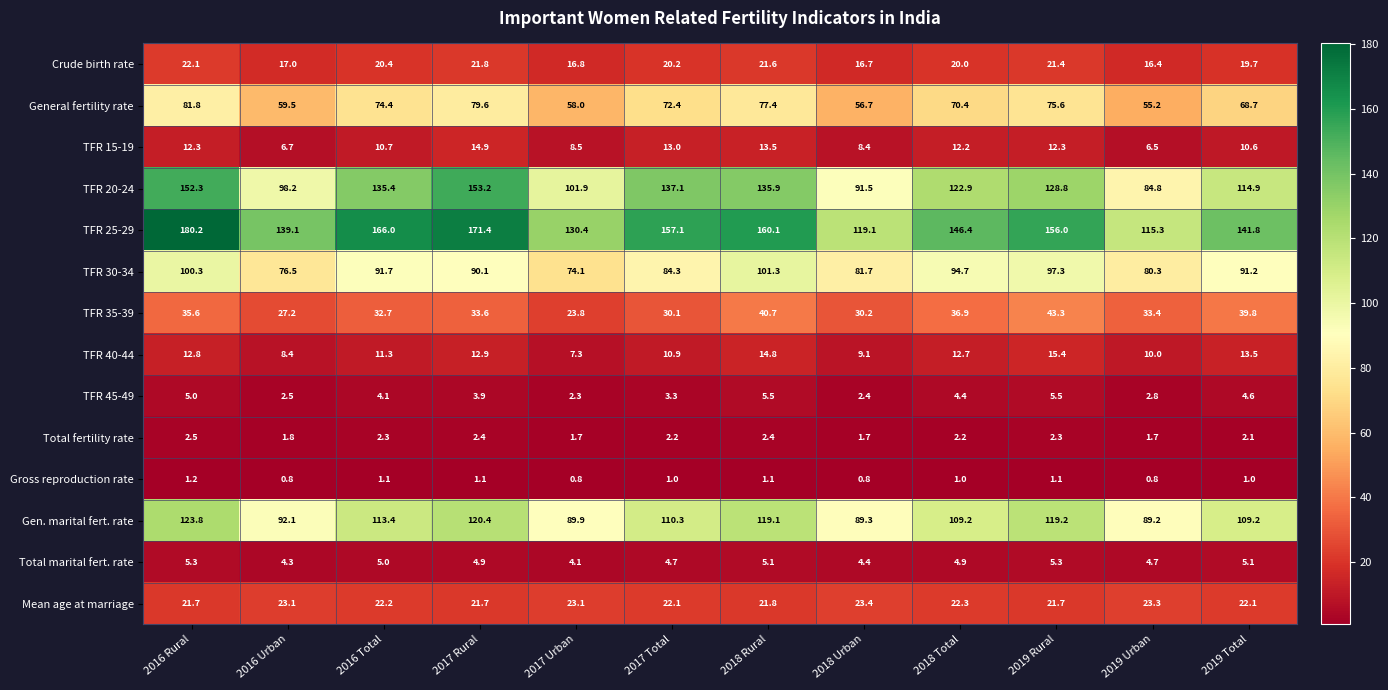

Which series has the widest spread of values?

TFR 20-24